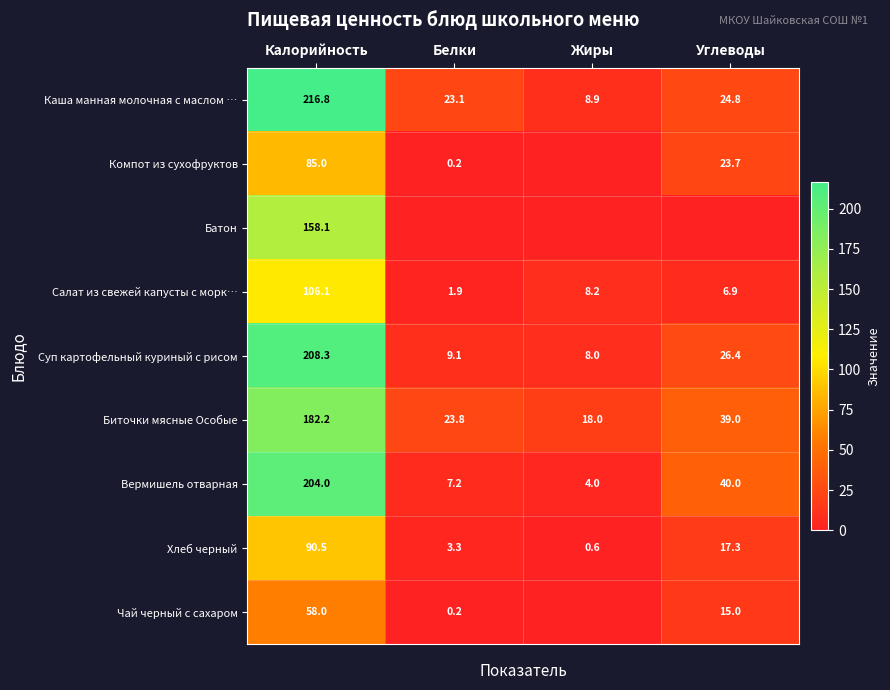

What is the difference between the Суп картофельный куриный с рисом values at Углеводы and Калорийность?

181.9